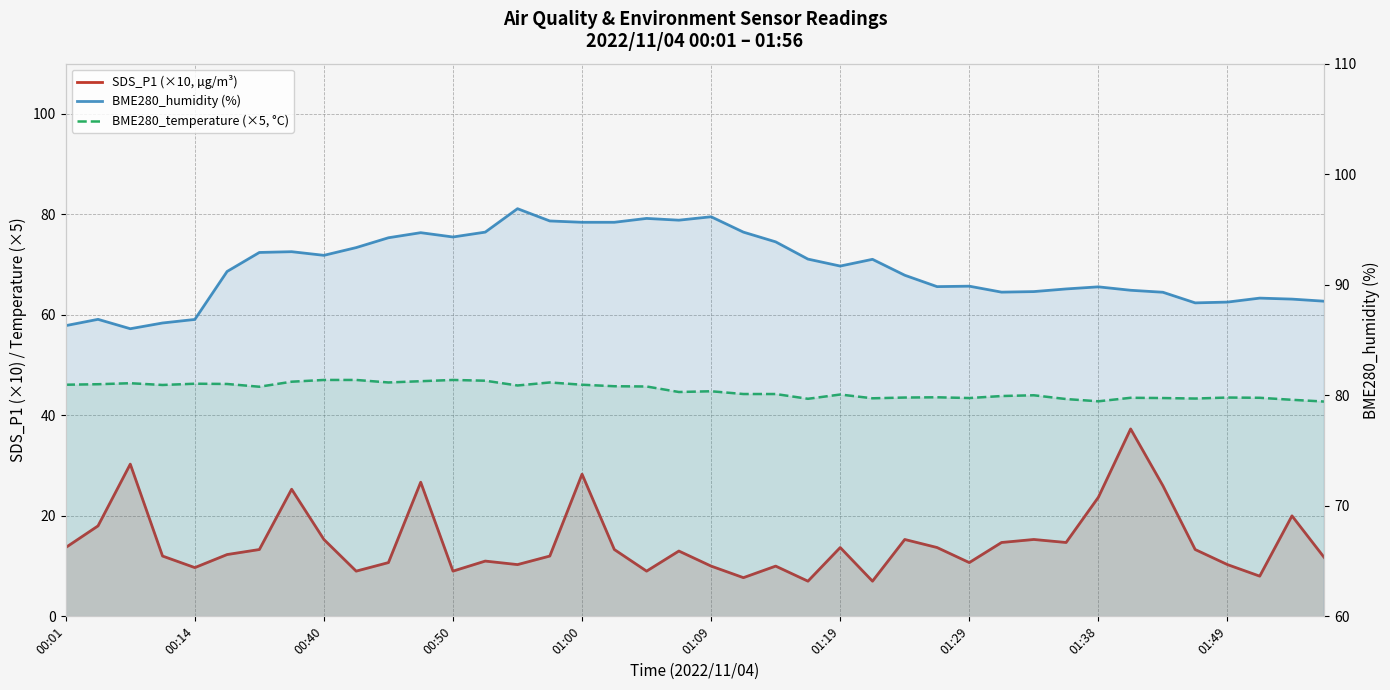

What is the approximate value of BME280_humidity (%) at 11?

94.7